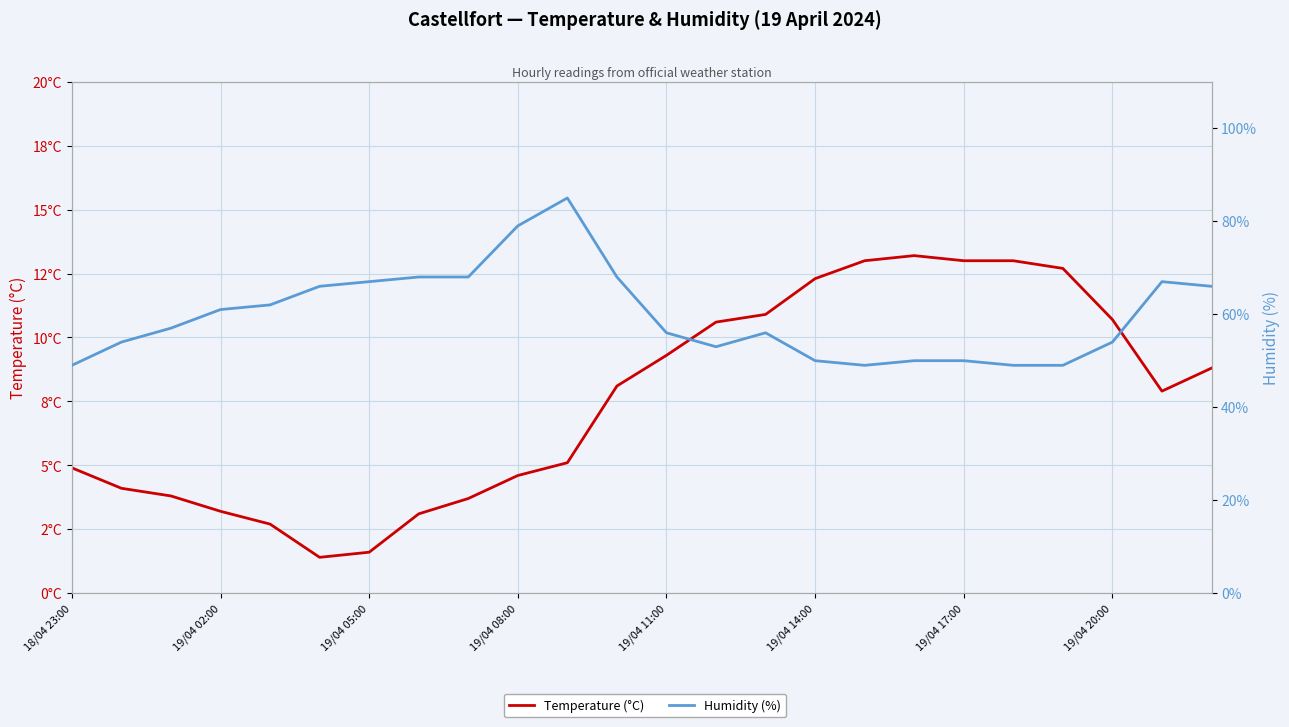

How many lines are shown in the chart?

2